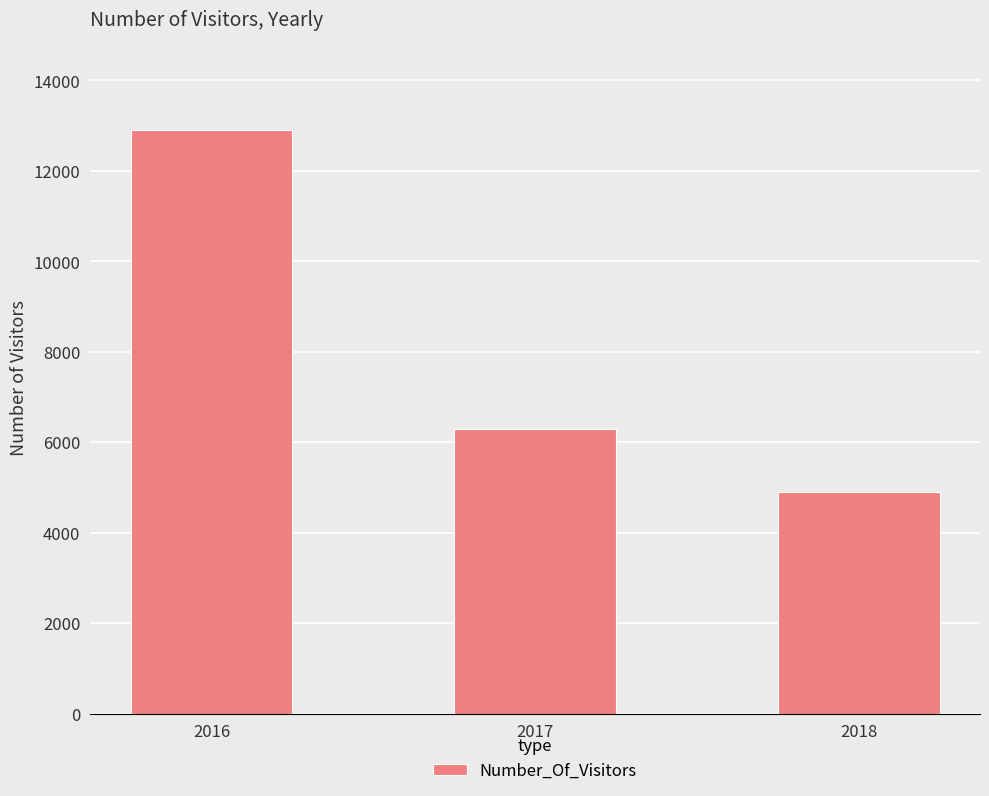

Is it true that the value at 2017 is 6299?

True